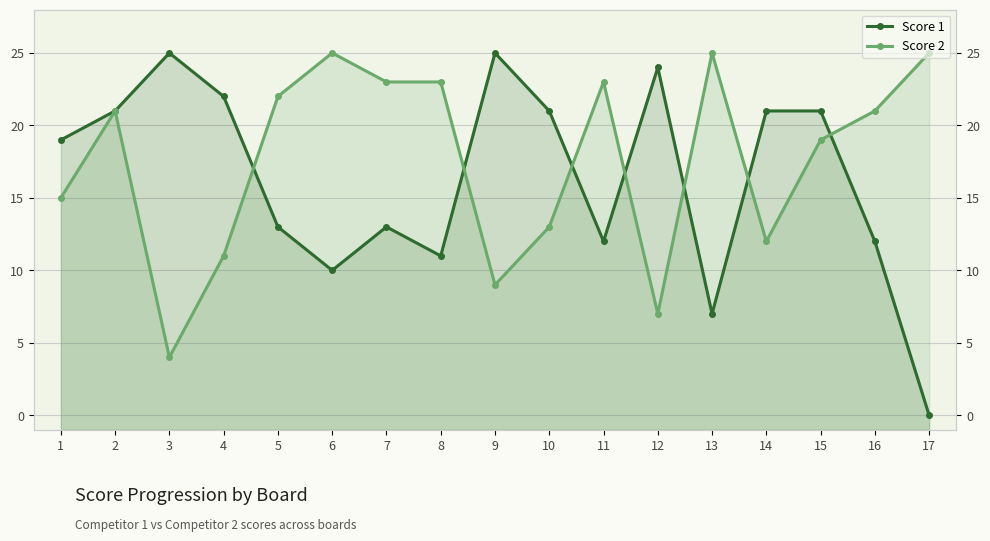

Count the number of categories in the chart.

17